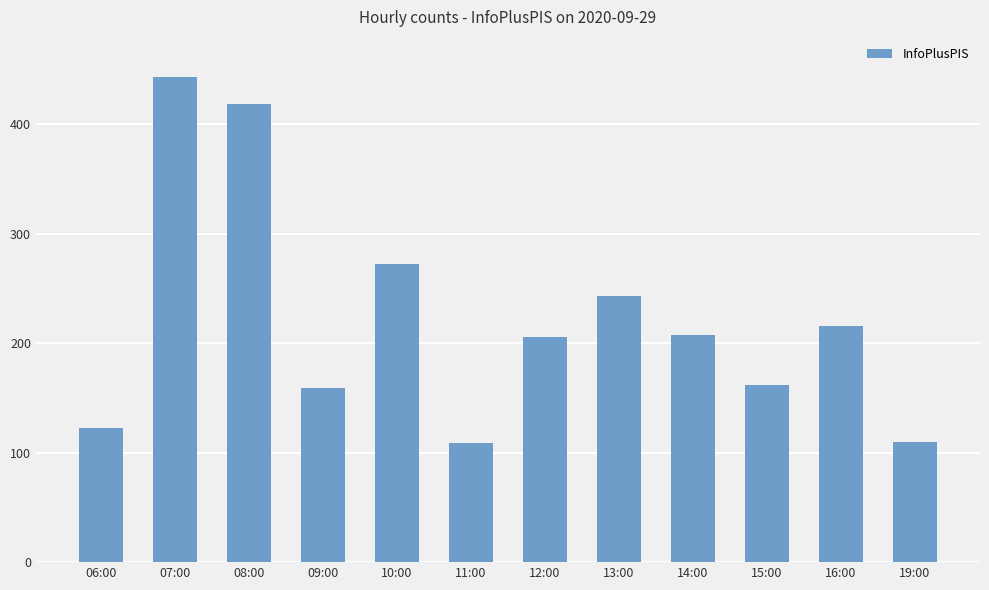

Which has a higher value, 16:00 or 08:00?

08:00